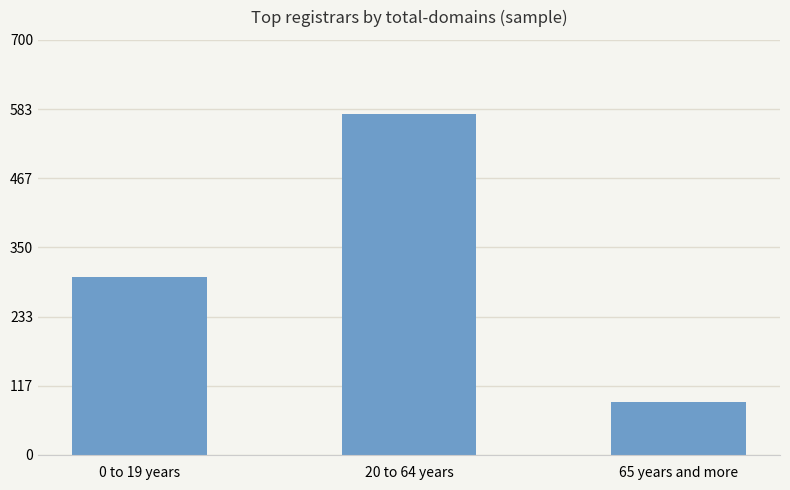

Reading right to left, extract all data points from this chart.

65 years and more=90	20 to 64 years=575	0 to 19 years=300